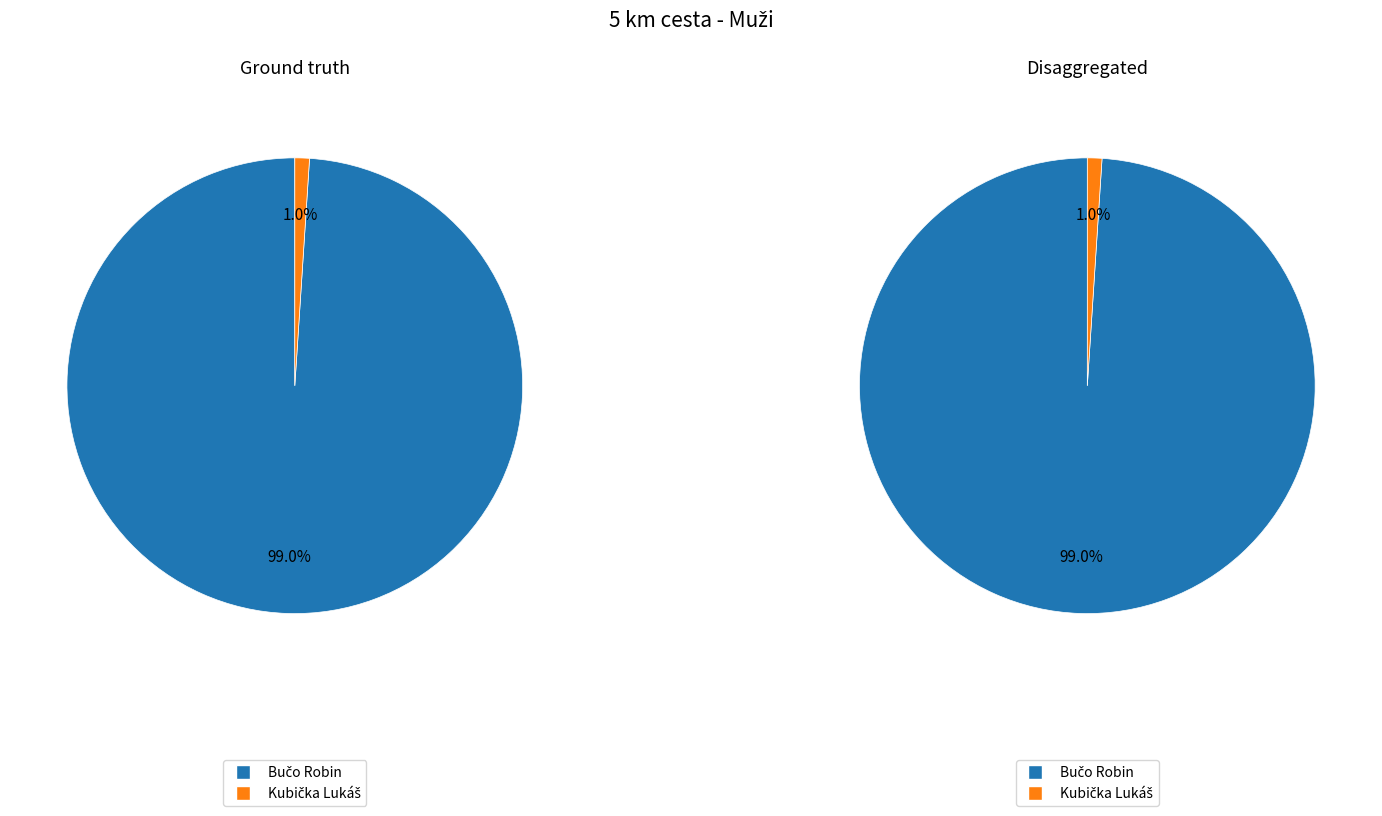

Which slice is the smallest?

Kubička Lukáš